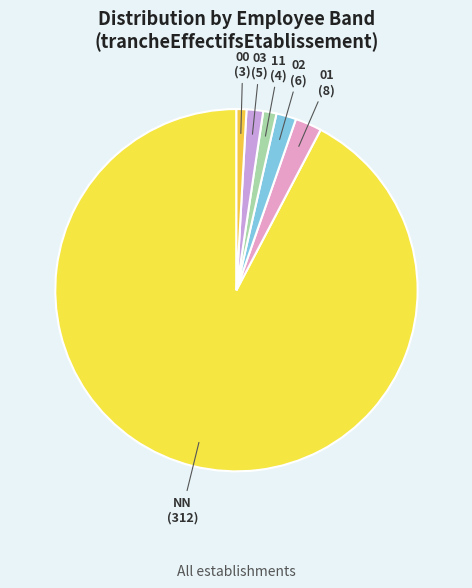

The 03 slice represents 1% of the pie. True or false?

True